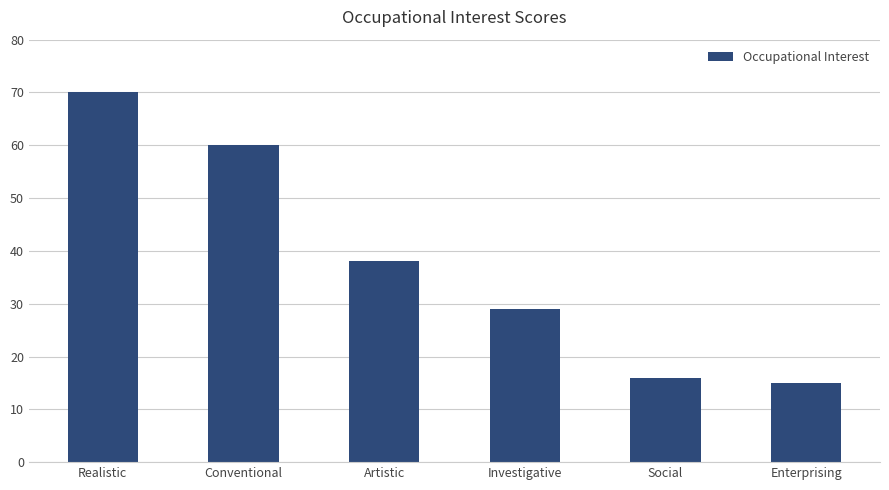

What is the value of the 1st bar from the left?

70